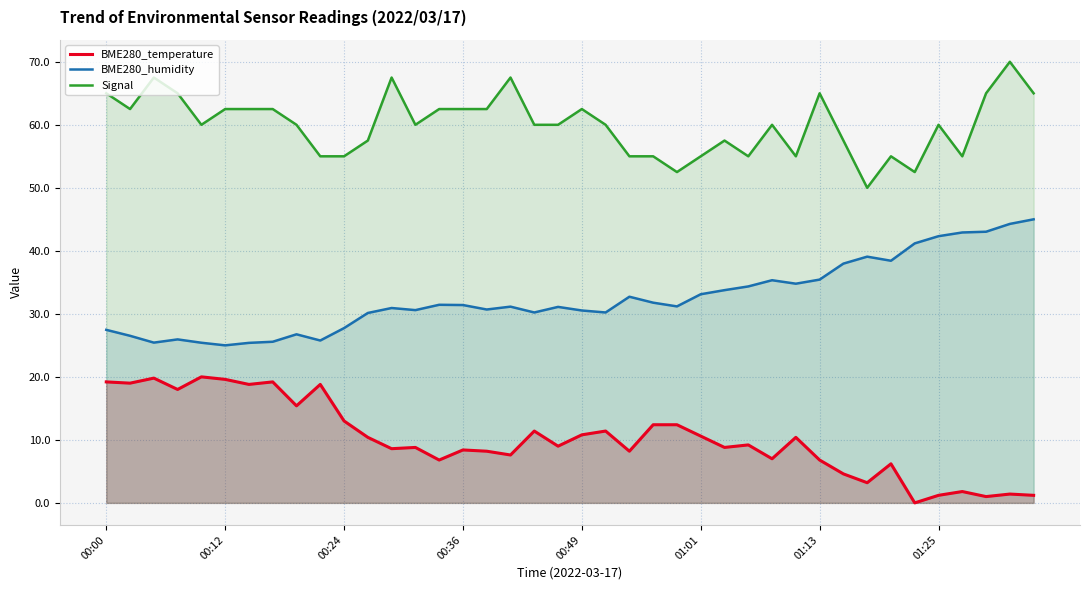

What is the difference between the BME280_humidity values at 00:24 and 01:25?

14.6